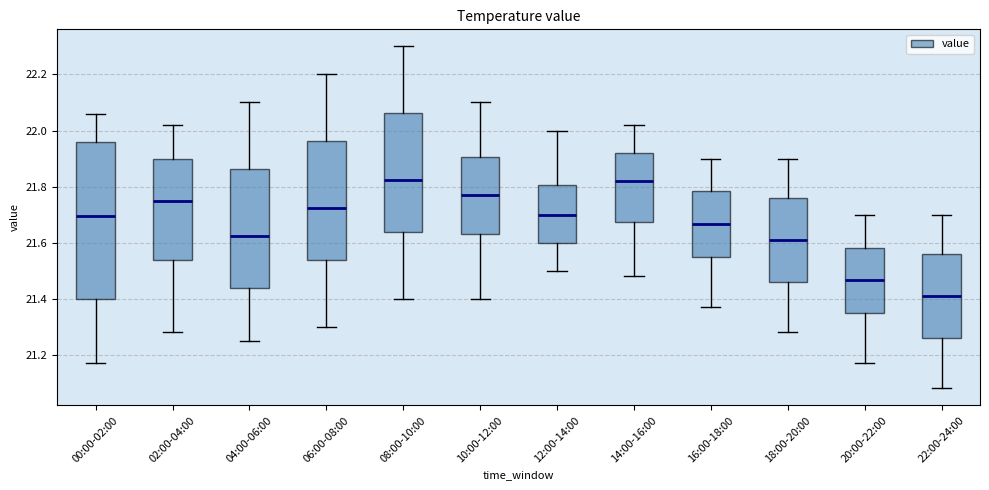

Reading left to right, transcribe this box plot: for each box, give where its median line is, the range the box spans, and where its two whiskers end, as read against the y-axis. The values are not printed on the chart, so give them approximately, as read against the axis.

00:00-02:00: median 21.70, box 21.40 to 21.96, whiskers 21.18 to 22.06
02:00-04:00: median 21.76, box 21.54 to 21.90, whiskers 21.28 to 22.02
04:00-06:00: median 21.62, box 21.44 to 21.86, whiskers 21.26 to 22.10
06:00-08:00: median 21.72, box 21.54 to 21.96, whiskers 21.30 to 22.20
08:00-10:00: median 21.82, box 21.64 to 22.06, whiskers 21.40 to 22.30
10:00-12:00: median 21.78, box 21.64 to 21.90, whiskers 21.40 to 22.10
12:00-14:00: median 21.70, box 21.60 to 21.80, whiskers 21.50 to 22.00
14:00-16:00: median 21.82, box 21.68 to 21.92, whiskers 21.48 to 22.02
16:00-18:00: median 21.66, box 21.54 to 21.78, whiskers 21.38 to 21.90
18:00-20:00: median 21.62, box 21.46 to 21.76, whiskers 21.28 to 21.90
20:00-22:00: median 21.46, box 21.34 to 21.58, whiskers 21.18 to 21.70
22:00-24:00: median 21.42, box 21.26 to 21.56, whiskers 21.08 to 21.70